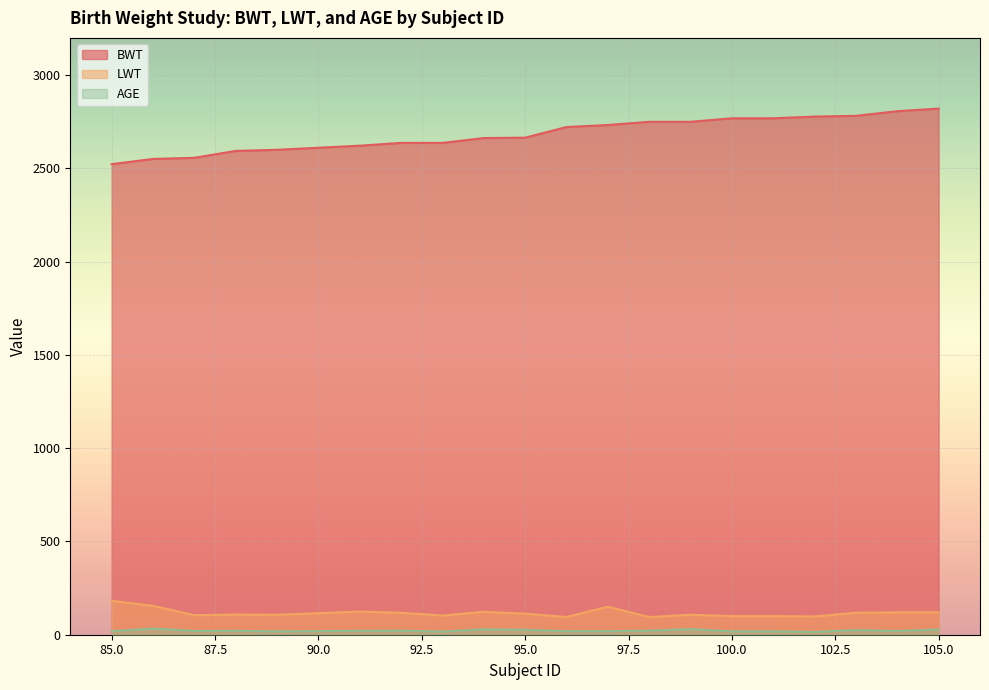

What is the lowest value of the AGE series?

15